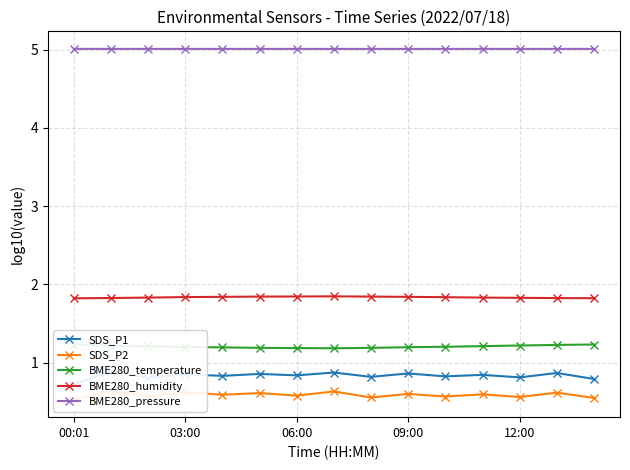

How many categories are shown in the chart?

15